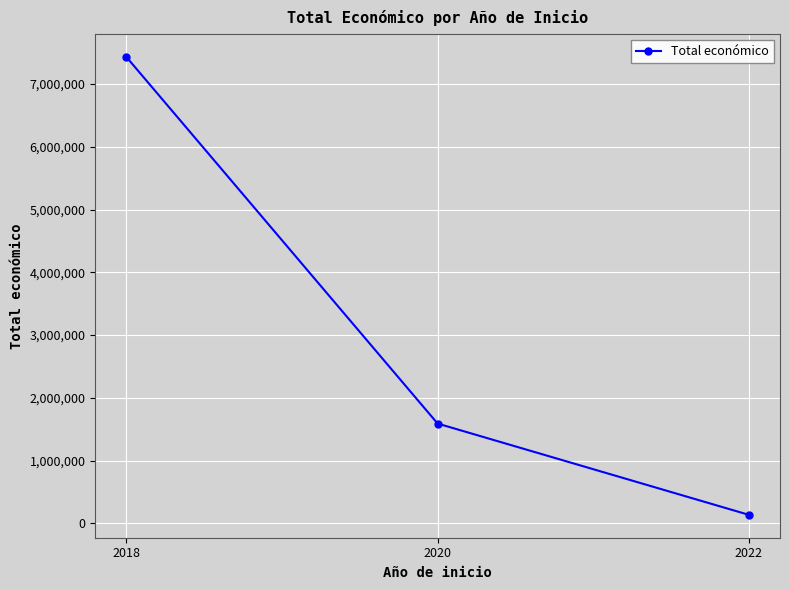

Does the chart have visible grid lines?

Yes